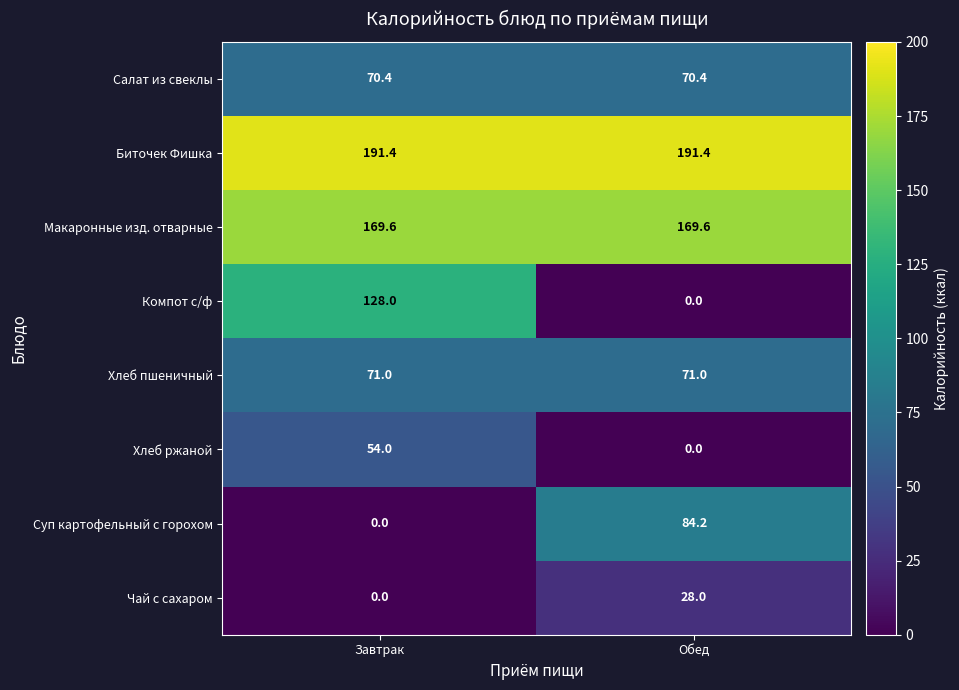

What value does the Хлеб ржаной series have at Завтрак?

54.0